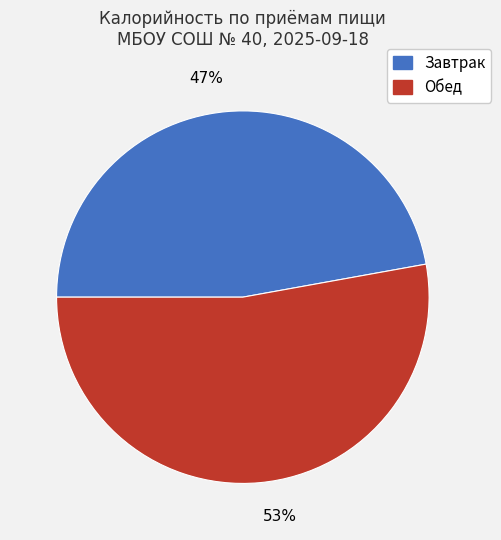

To the nearest percent, what is the average slice percentage?

50%